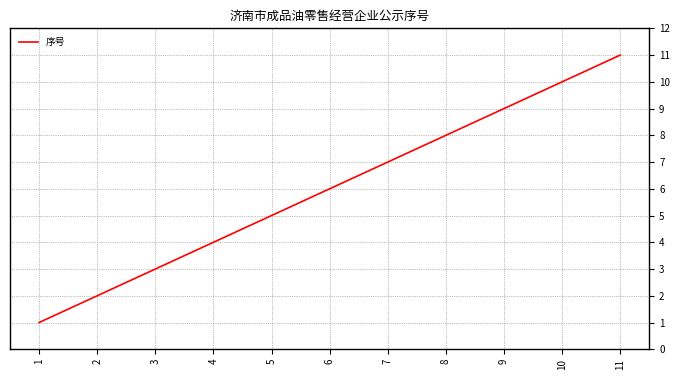

Approximately how many times larger is the value at 8 compared to 6?

1.3